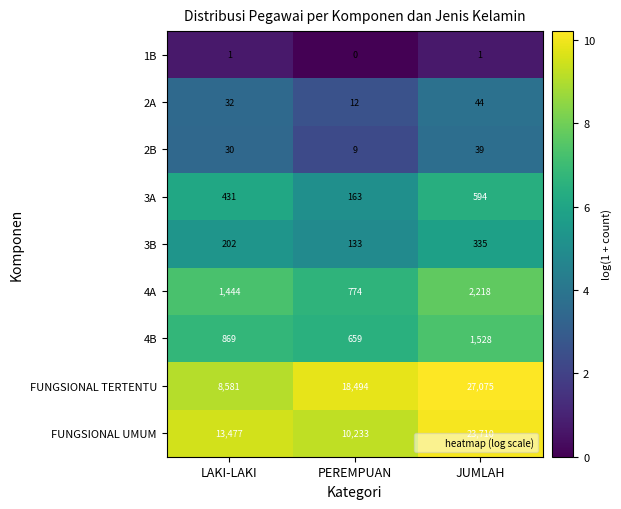

How many data points does each series have?

3